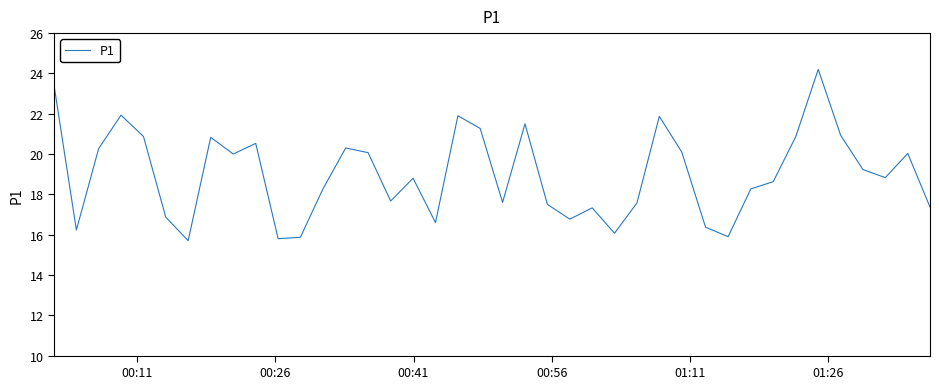

What is the smallest value displayed?

15.7